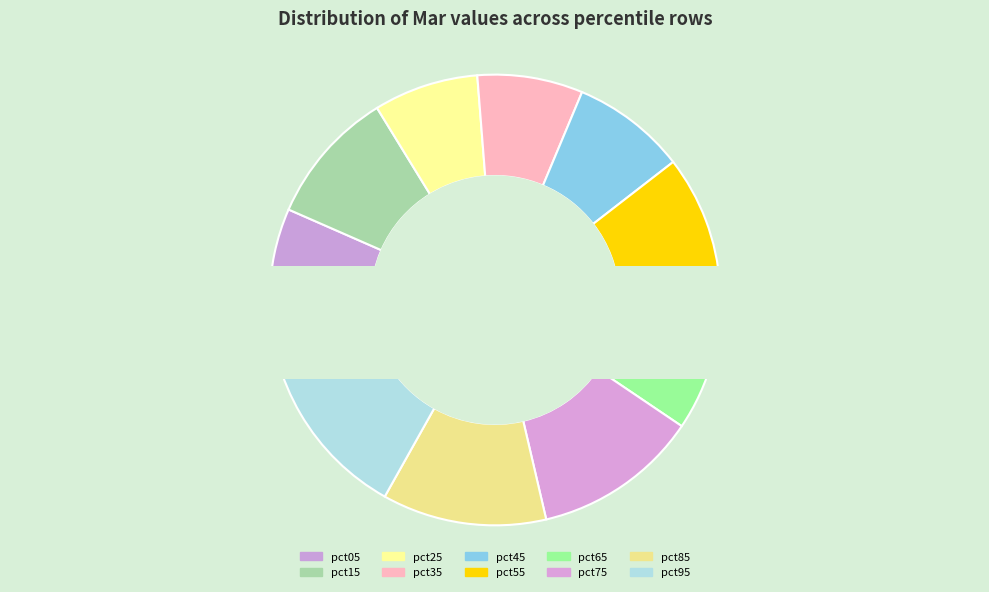

Which has a higher value, pct85 or pct15?

pct85